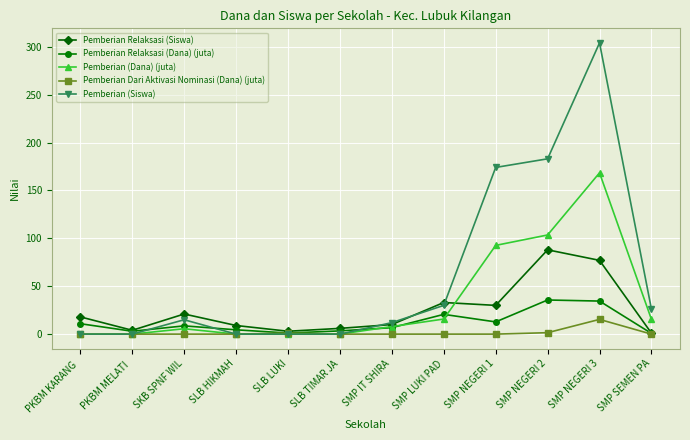

What is the sum of all Pemberian Relaksasi (Dana) (juta) values?

142.5